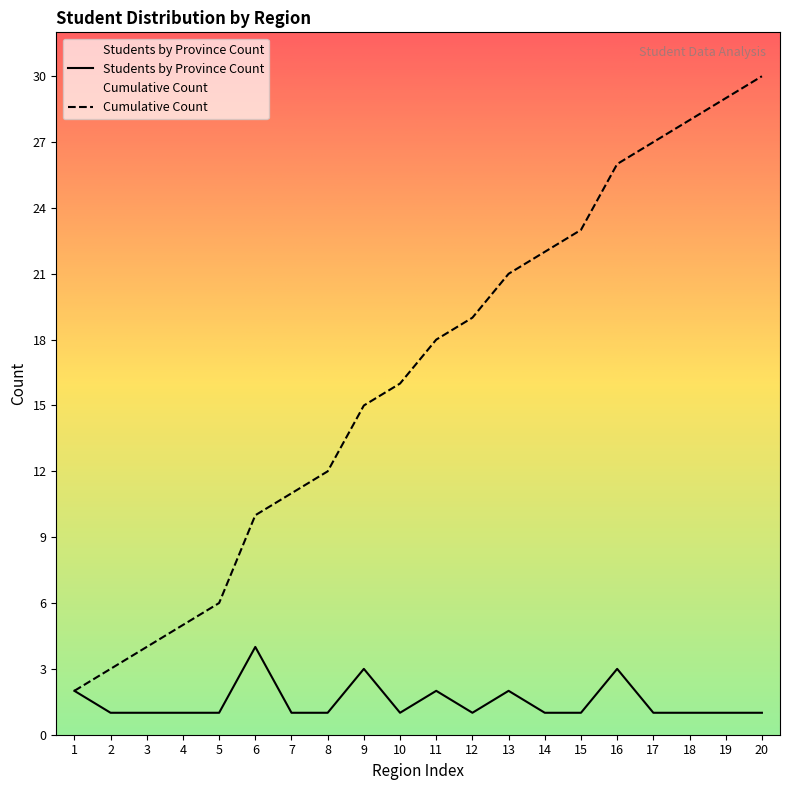

Which series has the largest total across all categories?

Cumulative Count